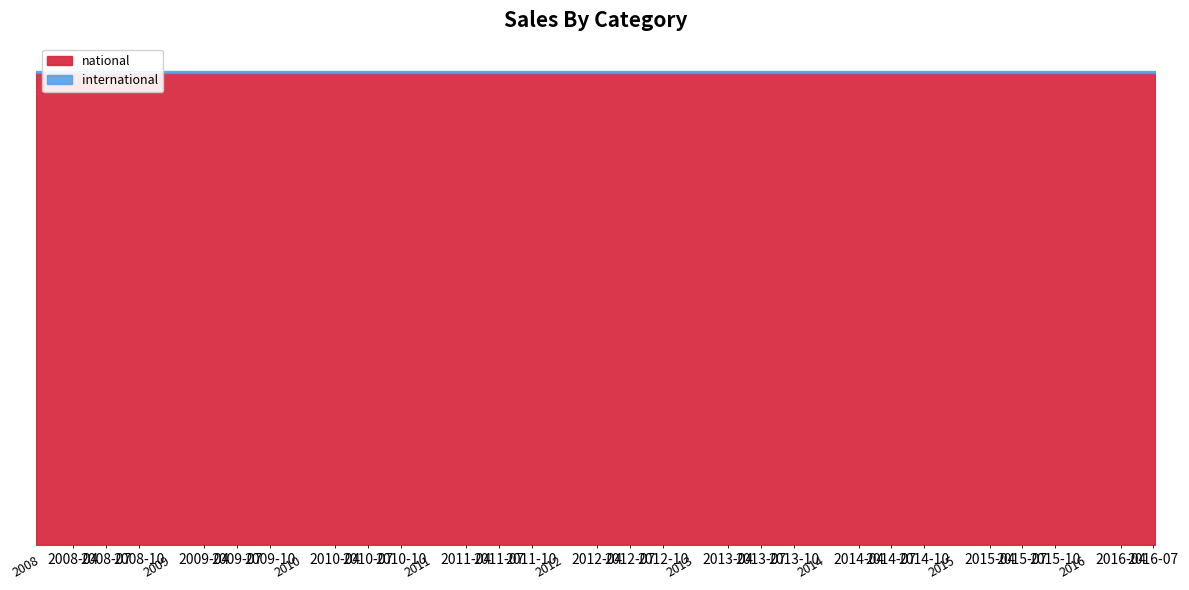

What is the label of the 7th point from the left?

2009-06-17